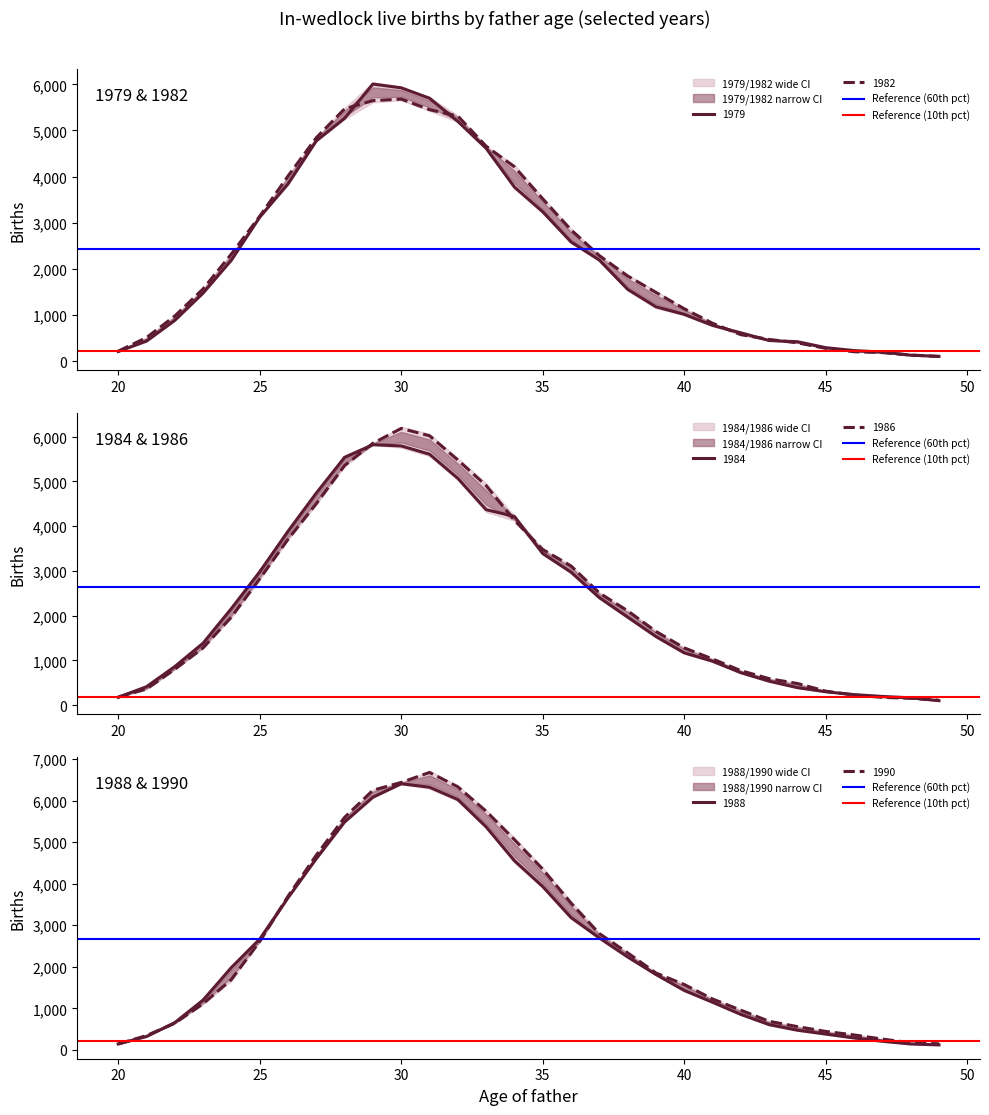

What is the maximum value for 1979?

6006